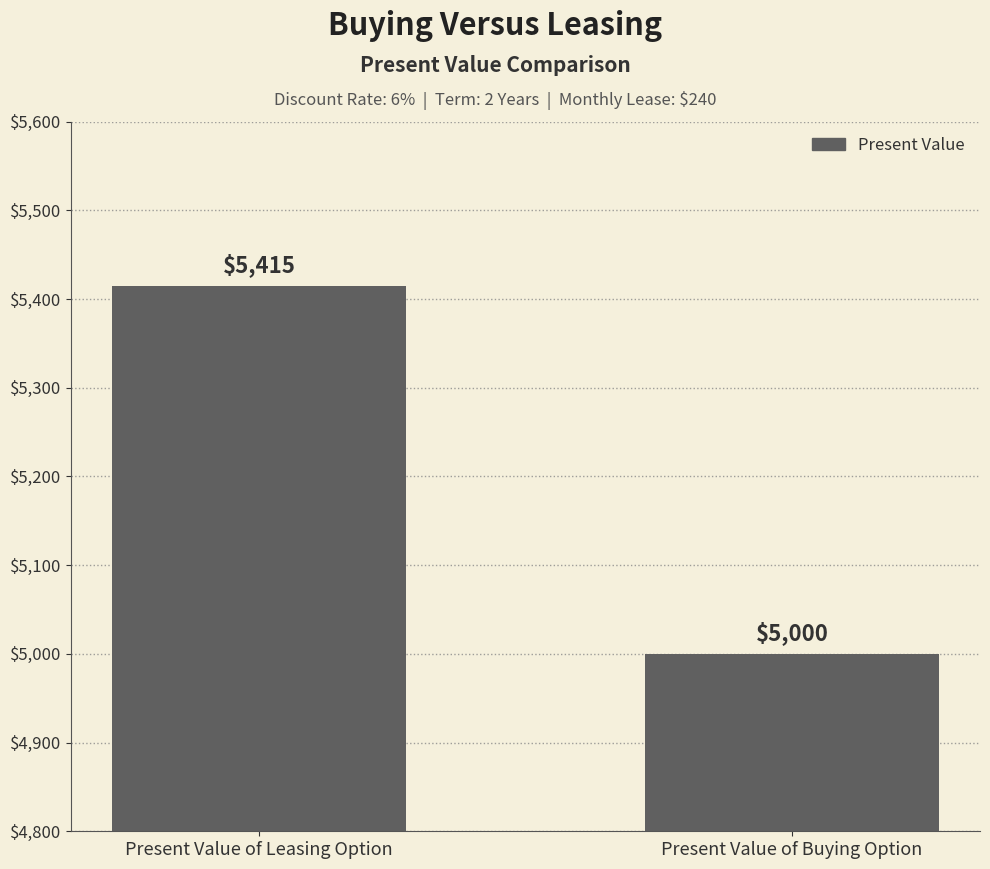

What position from the left is Present Value of Leasing Option?

1